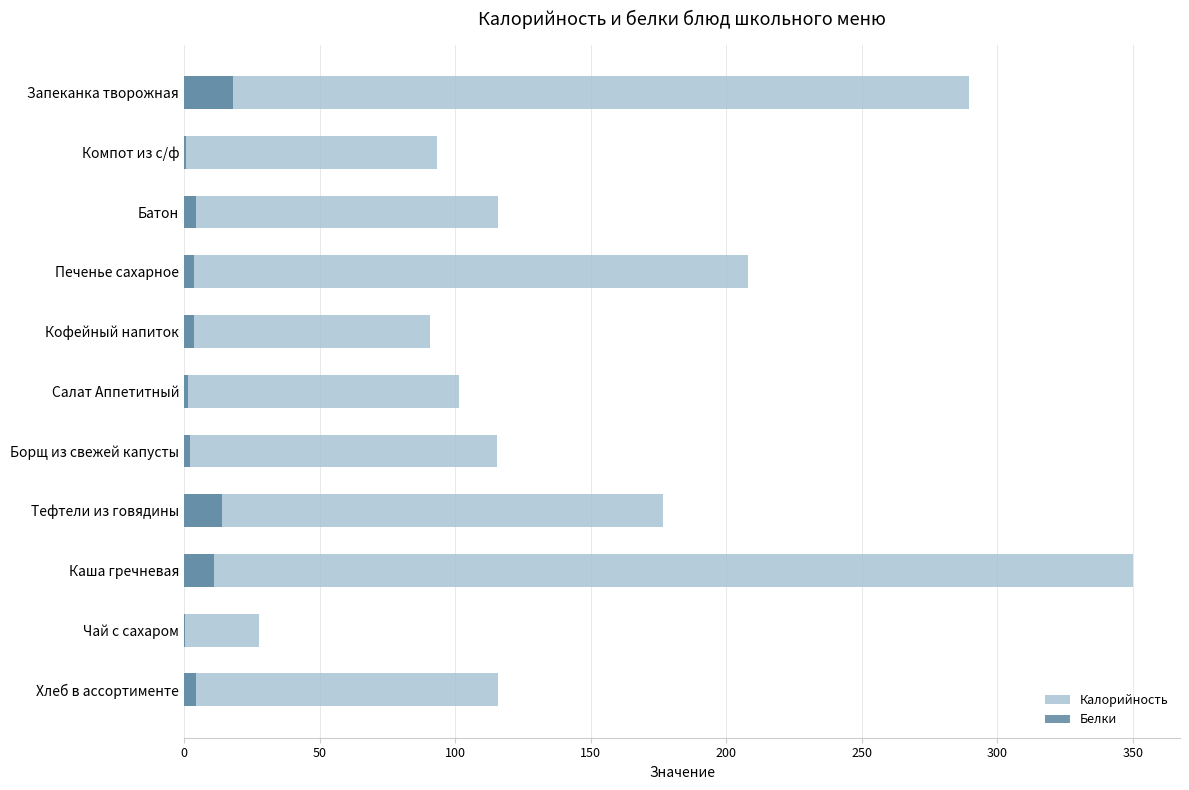

Rank the series by their average value, from lowest to highest.

Белки, Калорийность